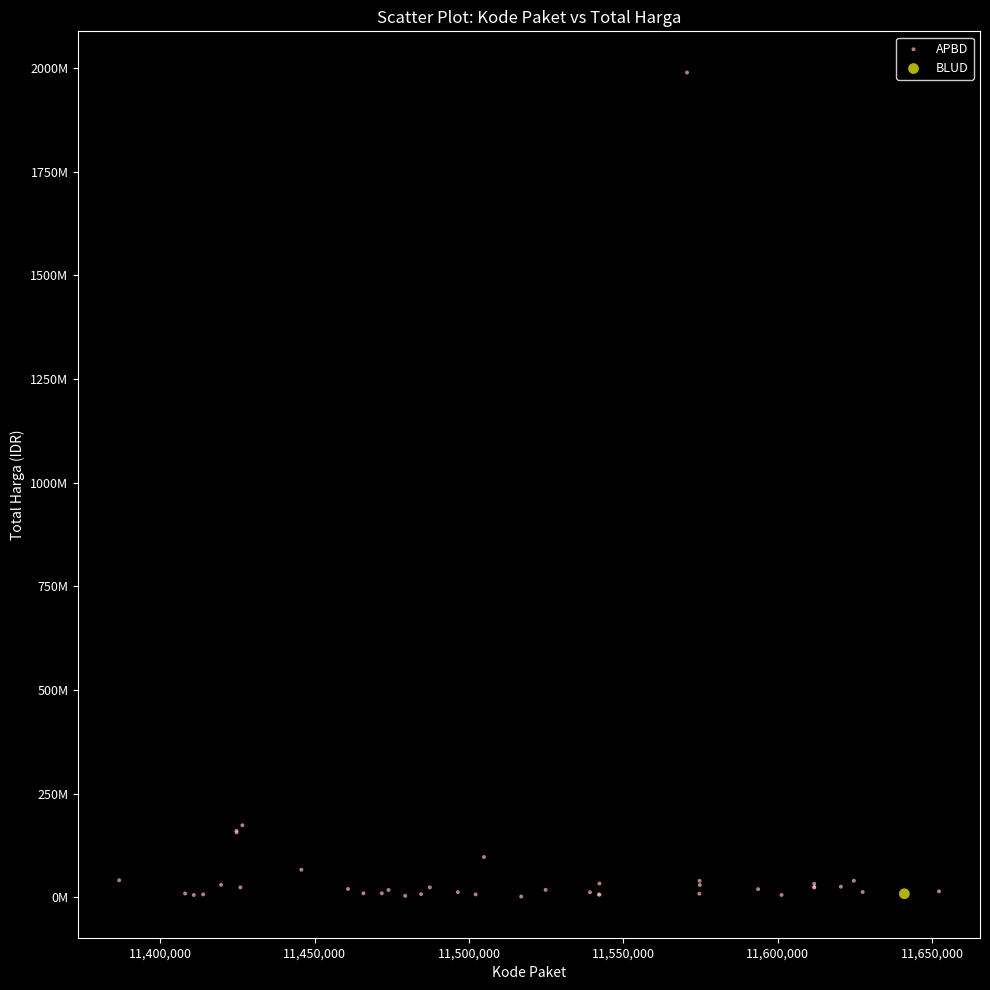

What are all the series names shown in the legend?

APBD, BLUD